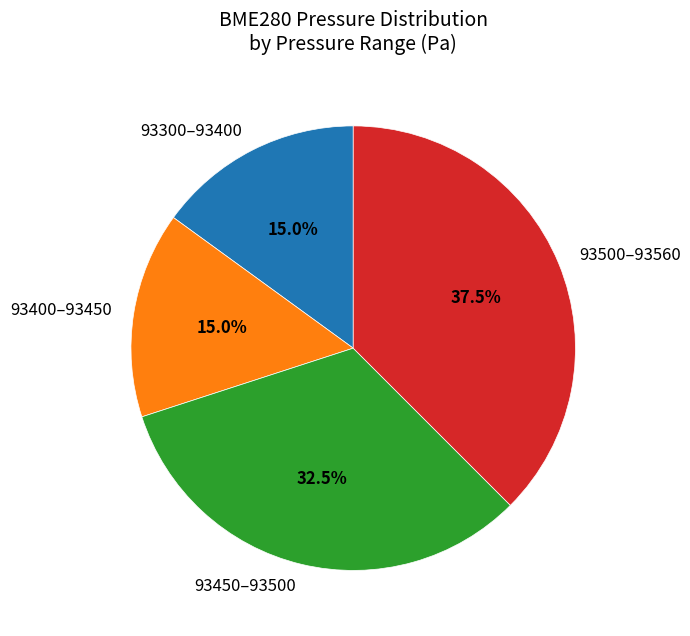

What is the largest slice in the pie chart?

93500–93560